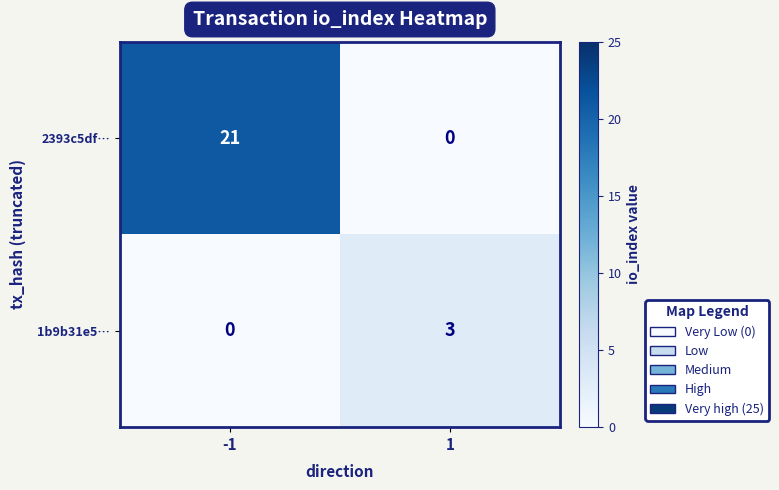

Rank the series by their maximum value, from lowest to highest.

1b9b31e5…, 2393c5df…